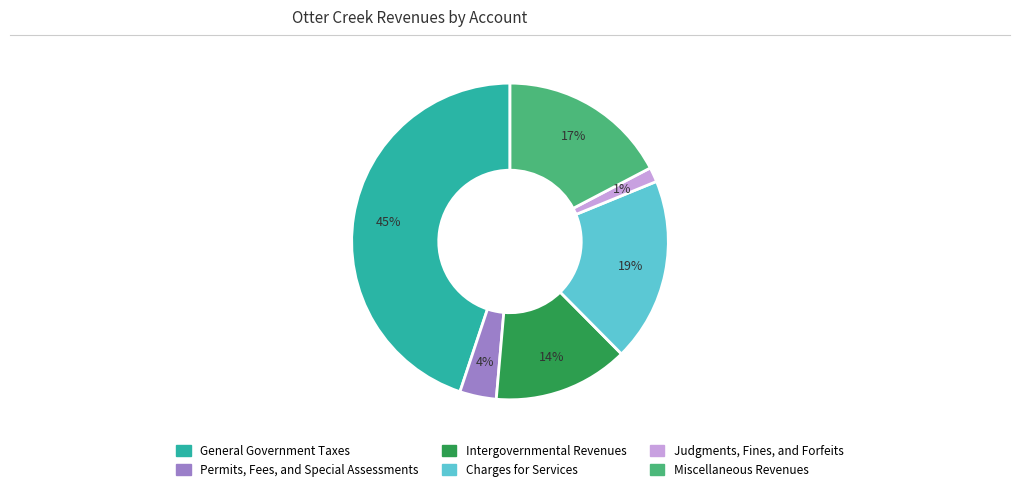

Which category has the biggest portion of the pie?

General Government Taxes